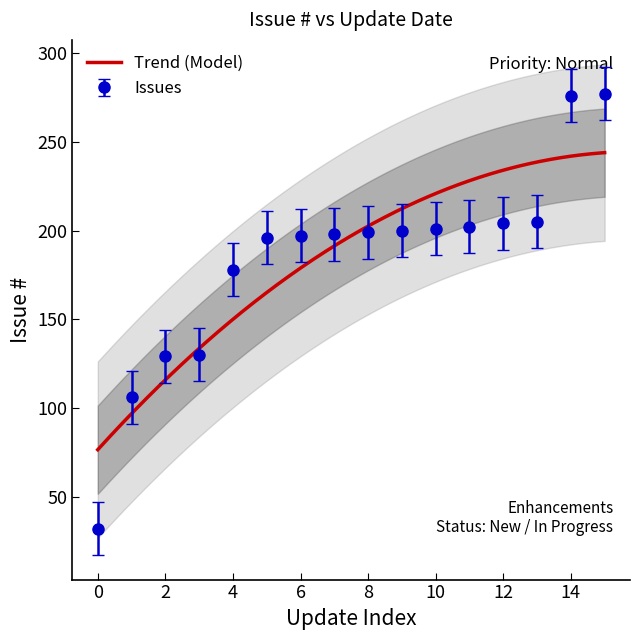

What is the highest value of the Issues series?

277